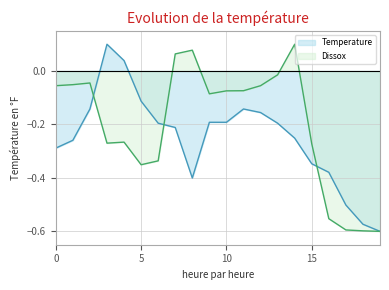

Count the number of data series in this chart.

2